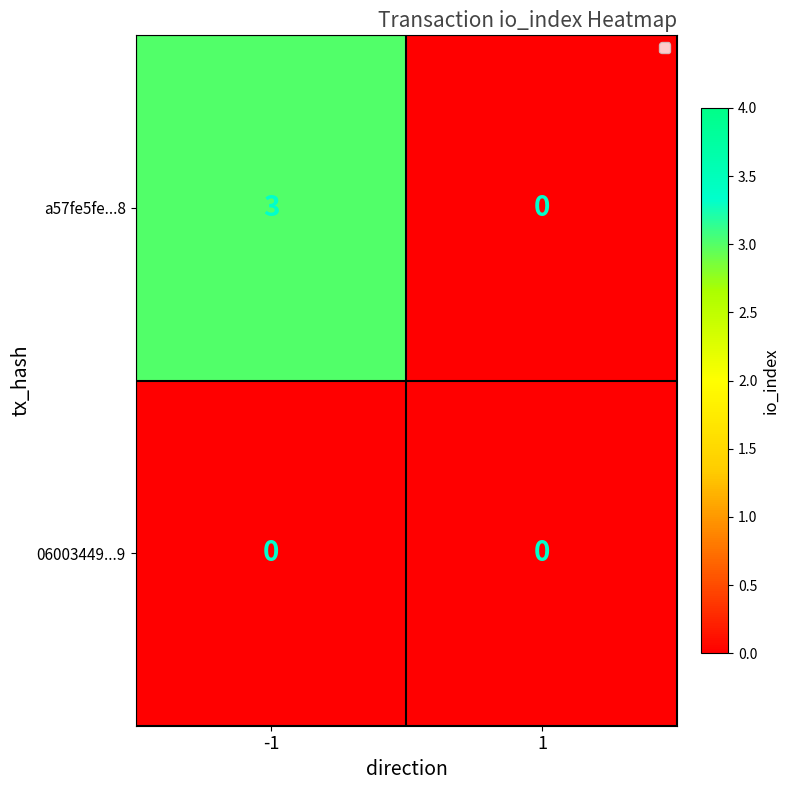

Which series has the largest range (max minus min)?

a57fe5fe...8